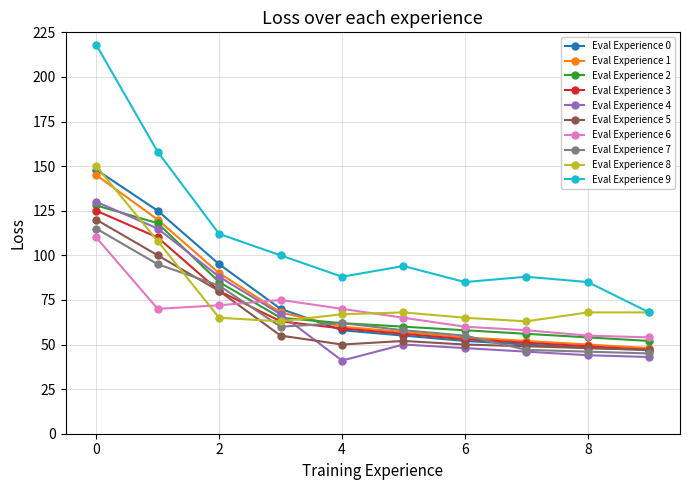

True or false: Eval Experience 9 has more than 0 points higher than both neighbors.

True